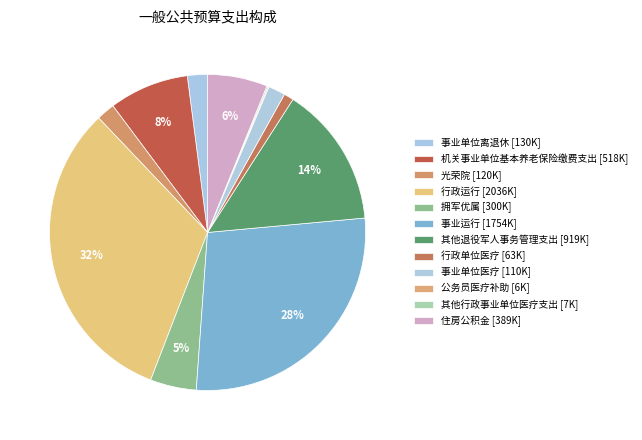

Is the sum of 事业单位医疗 and 机关事业单位基本养老保险缴费支出 greater than half?

No